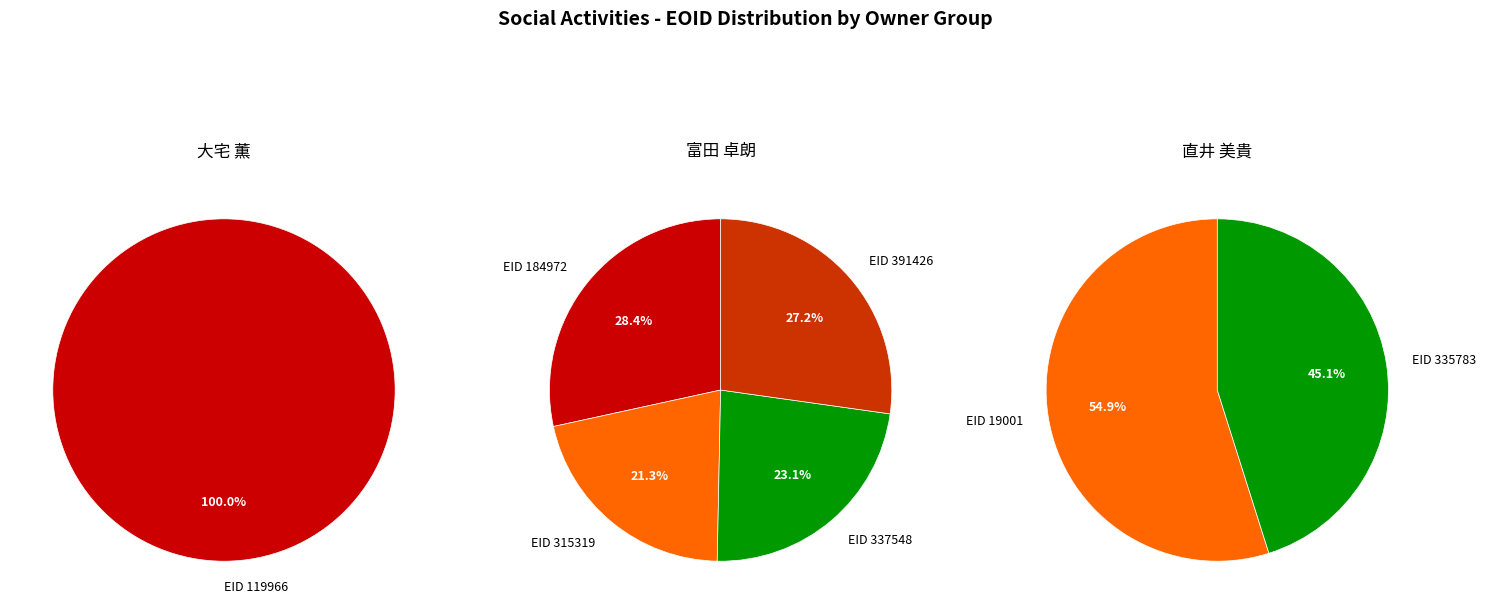

How many segments does this pie chart have?

7